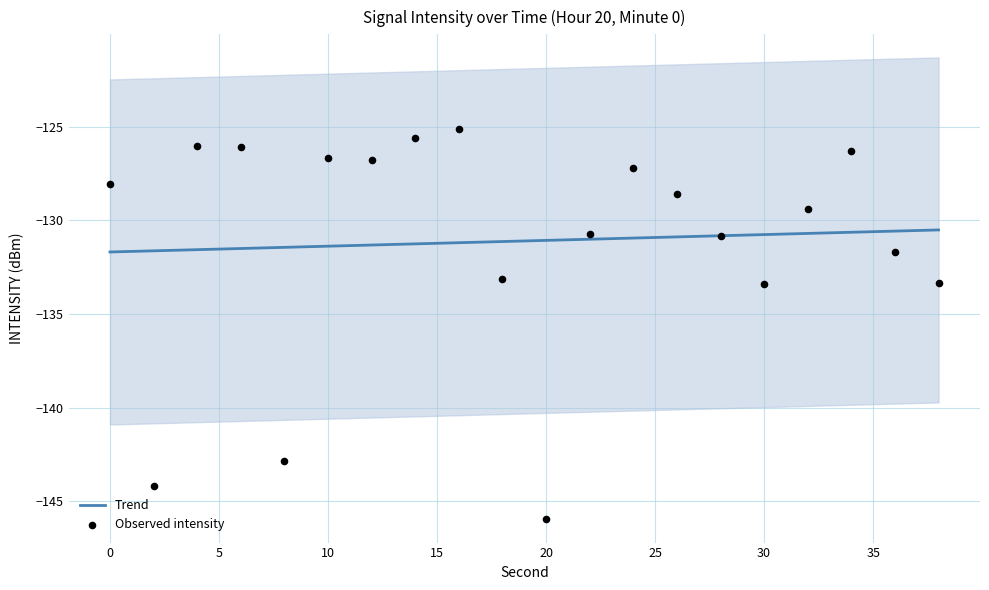

Is the value of Trend at 30 greater than the value of Observed intensity at 35?

No